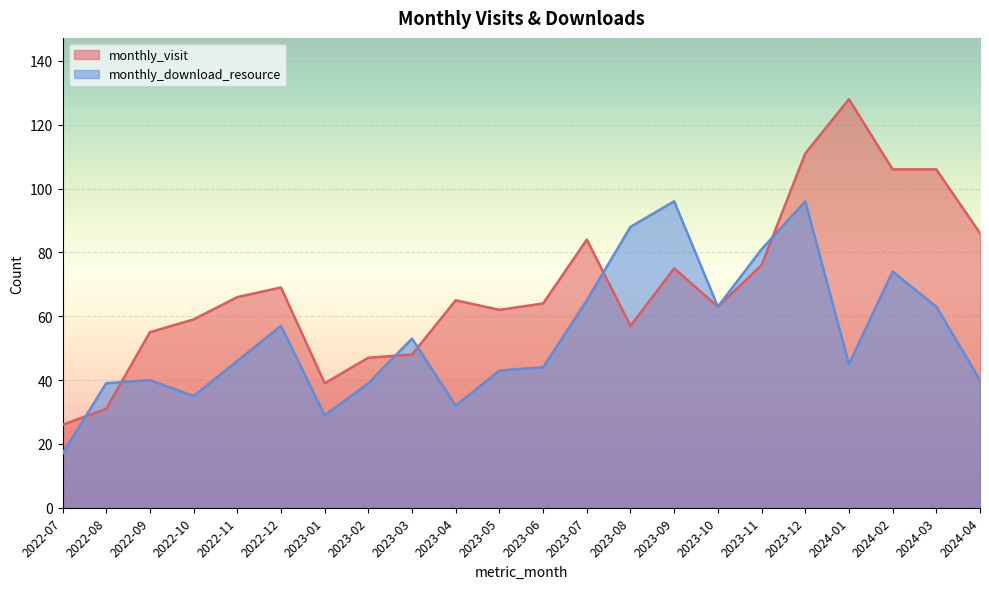

Count the number of categories in the chart.

22